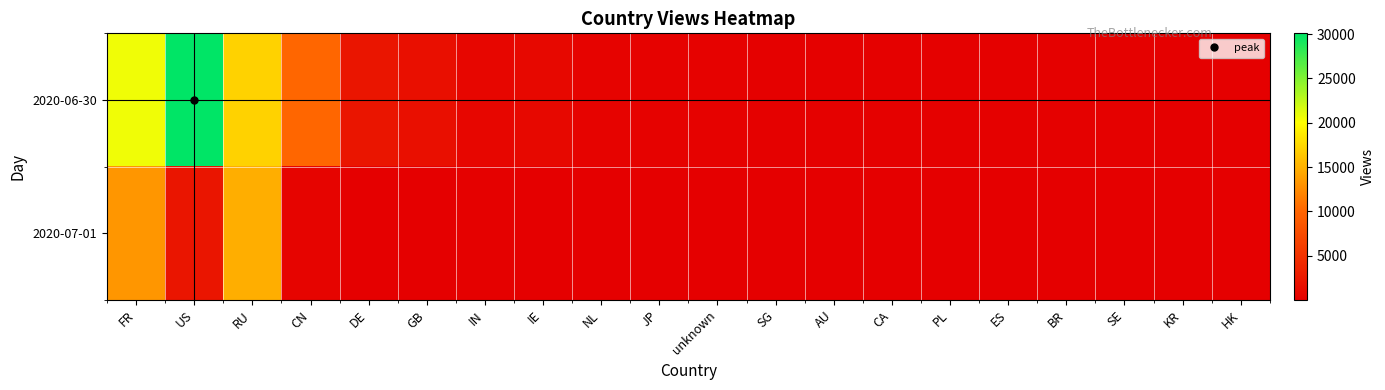

Rank the series by their maximum value, from lowest to highest.

2020-07-01, 2020-06-30